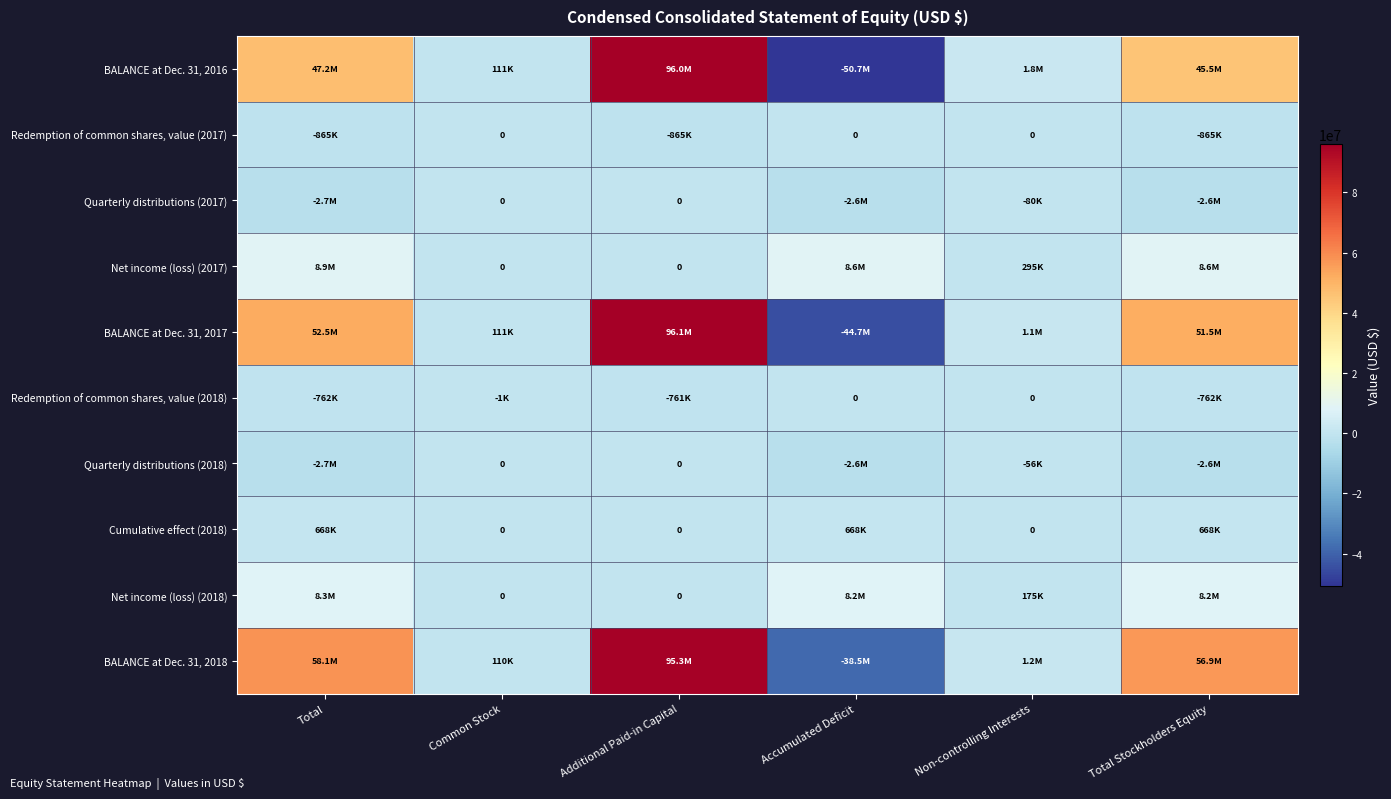

At which label does Net income (loss) (2018) first exceed 8152000?

Total